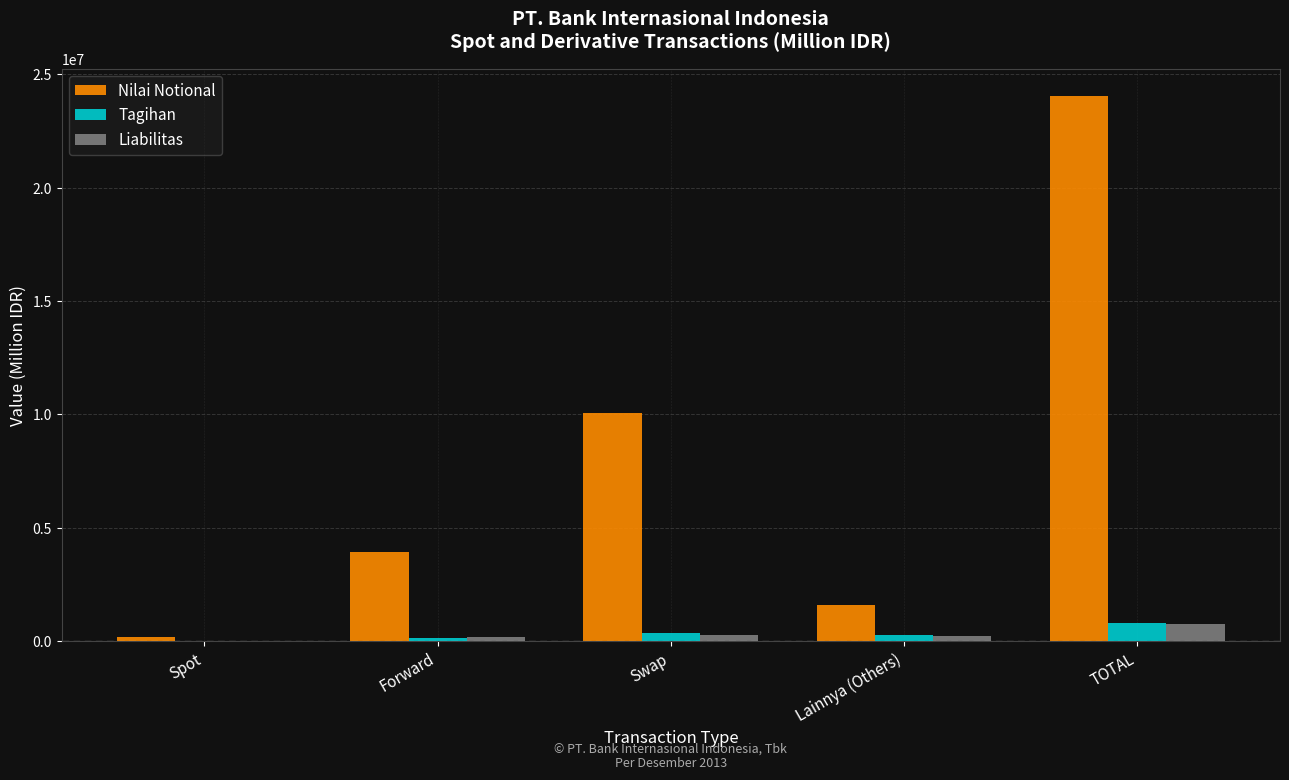

What is the average value of the Nilai Notional series?

7955051